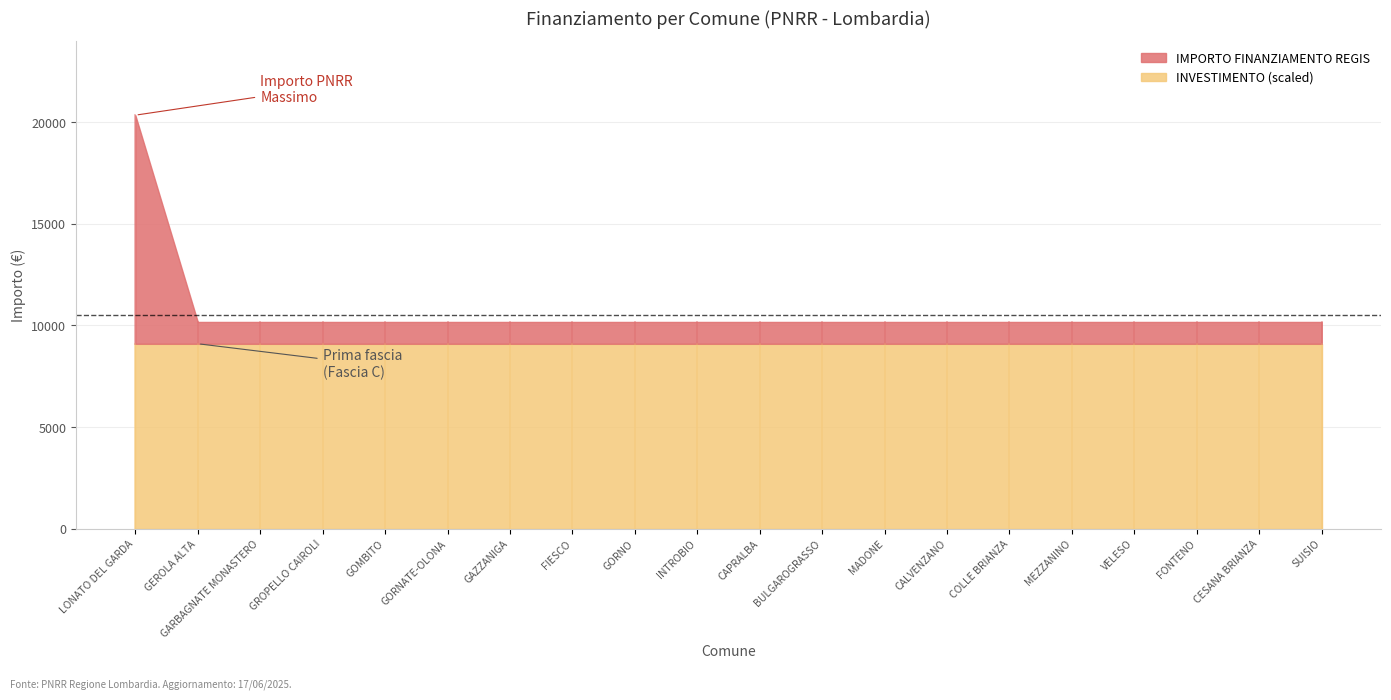

Which series has the widest spread of values?

IMPORTO FINANZIAMENTO REGIS